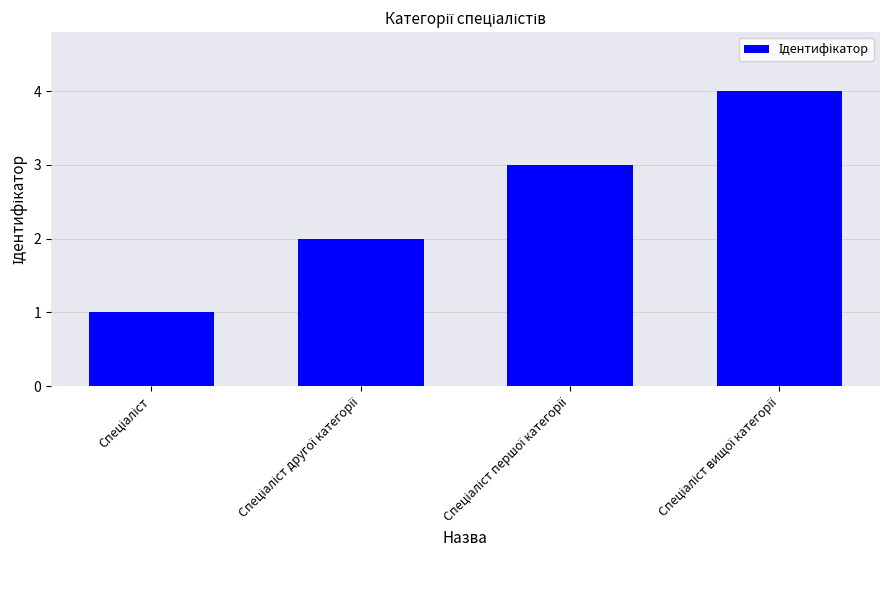

What is the greatest value displayed?

4